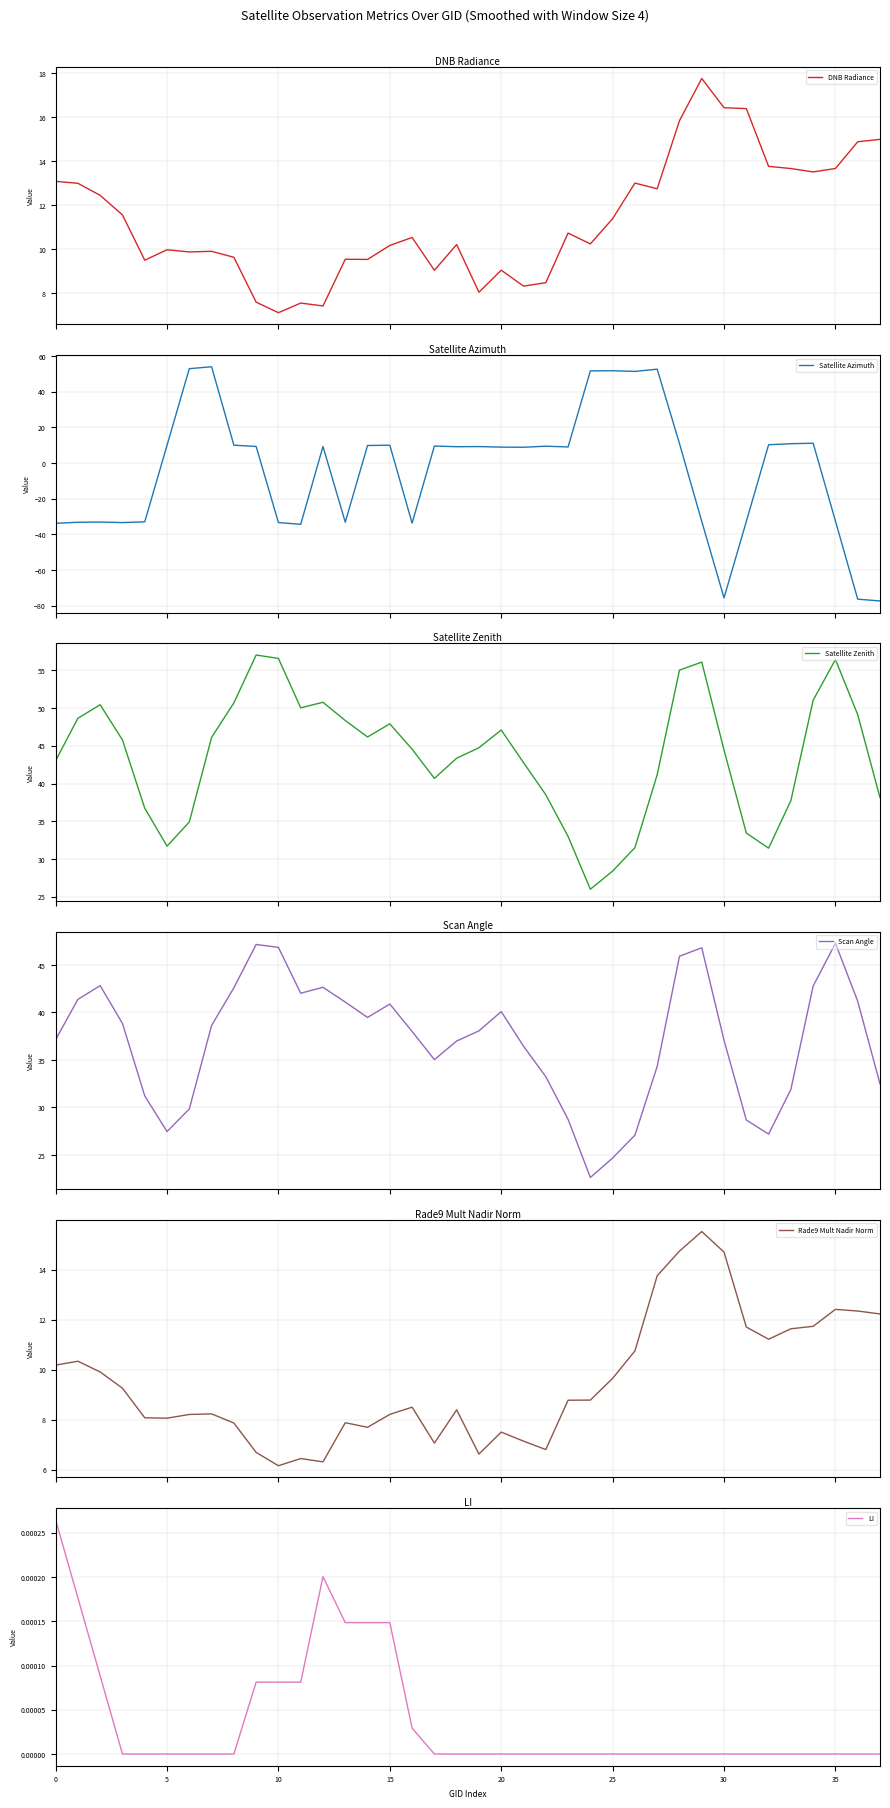

Between 34 and 32, which is larger?

32